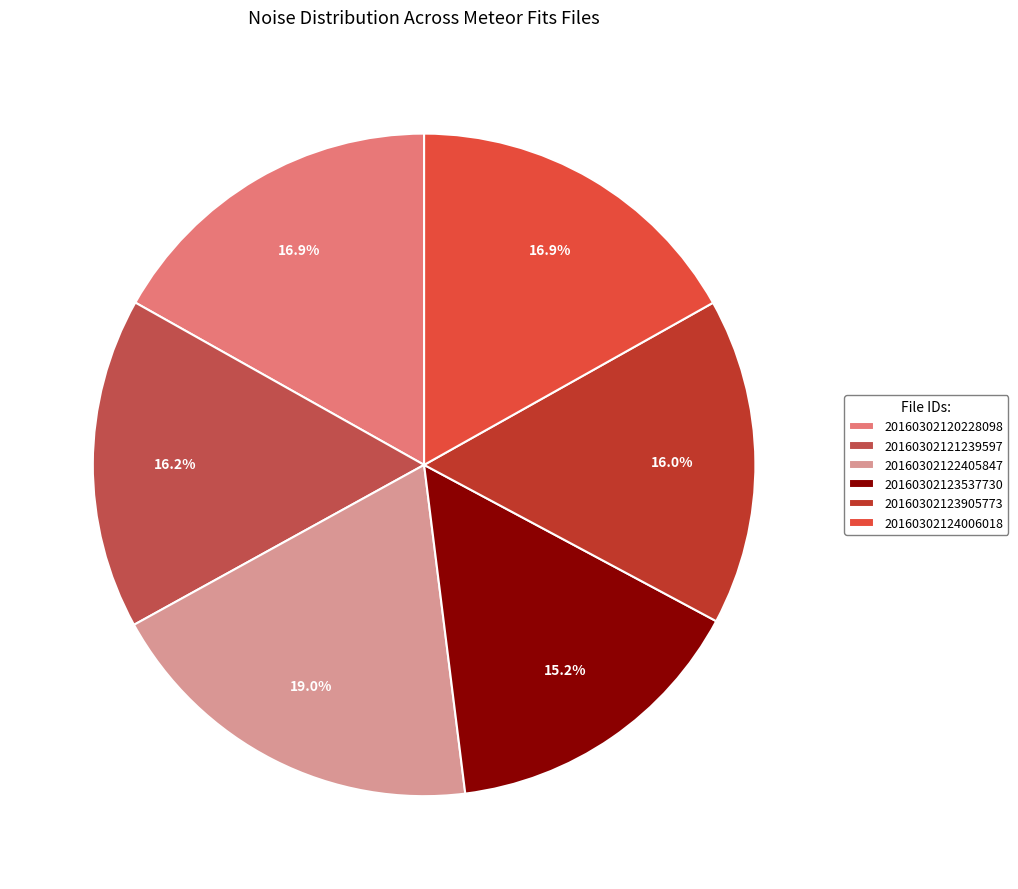

Approximately how many times larger is the value at 20160302122405847 compared to 20160302121239597?

1.2